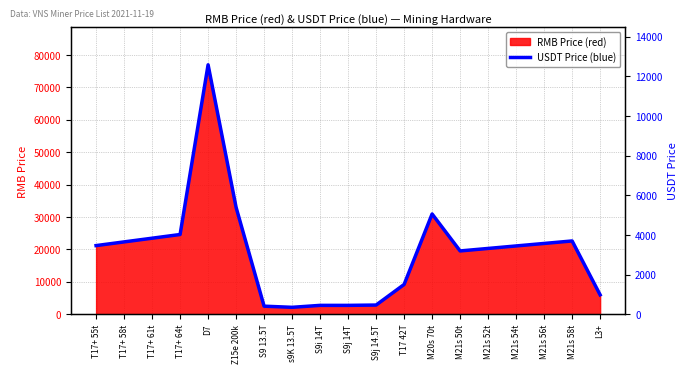

Approximately how many times larger is the value at S9i 14T compared to Z15e 200k?

0.1